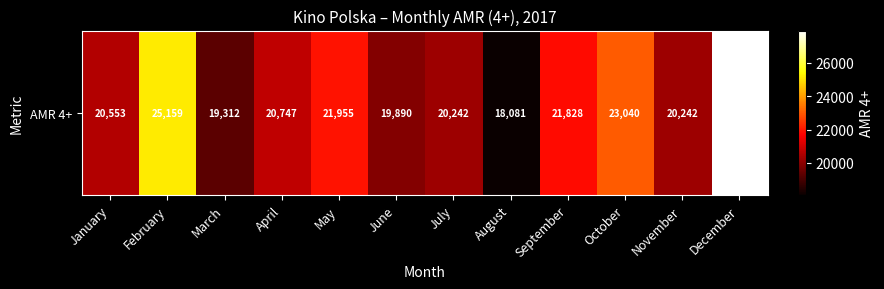

The chart shows a value of 27763 at August. True or false?

False